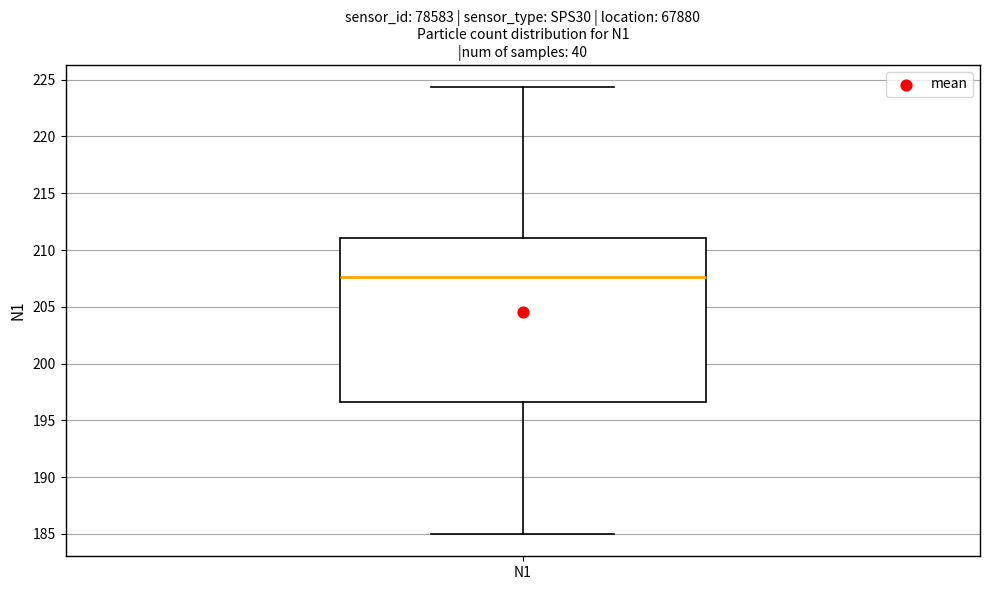

Read this box plot against the y-axis: the position of the median line, the range covered by the box, and the ends of both whiskers. The values are not printed on the chart, so give them approximately, as read against the axis.

median 207.5, box 196.5 to 211.0, whiskers 185.0 to 224.5